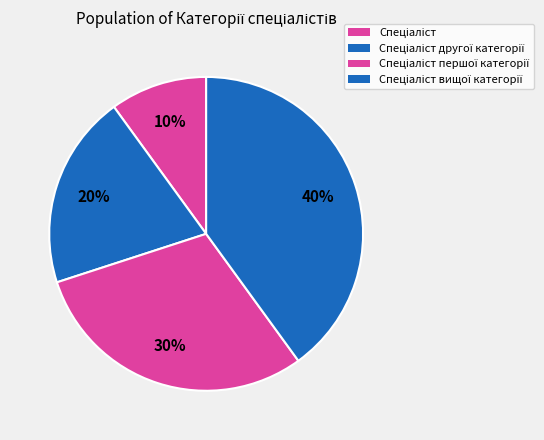

To the nearest percent, what is the difference between the largest and smallest slice percentages?

30%